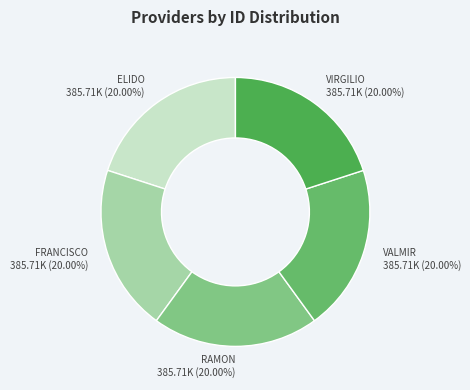

How many segments does this pie chart have?

5